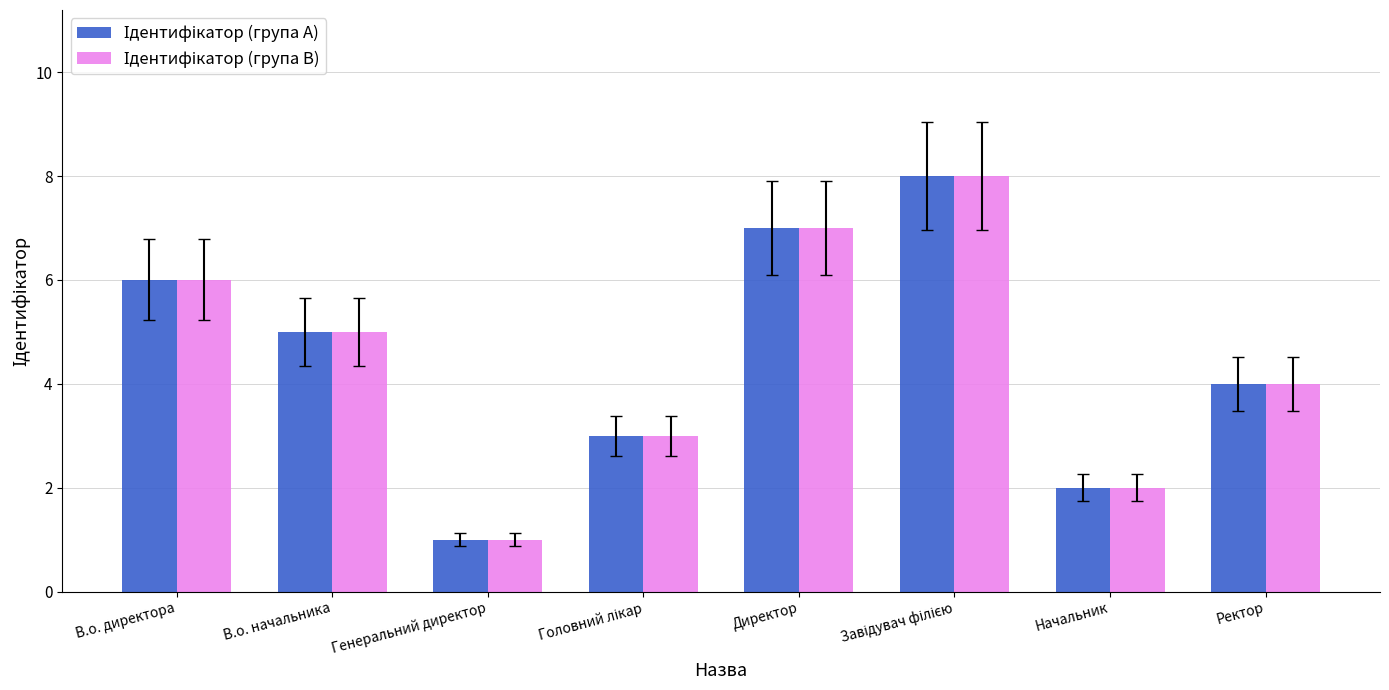

What position from the right is Ректор?

1